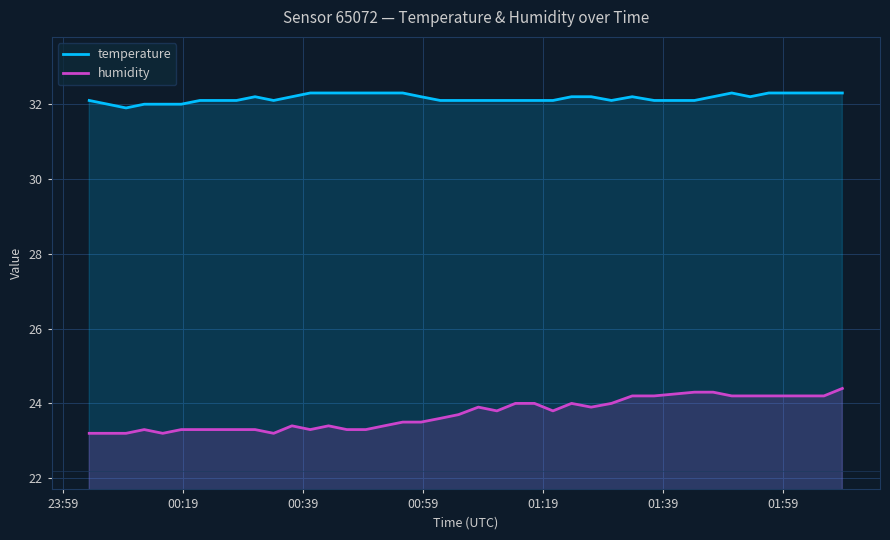

True or false: humidity and temperature intersect in this chart.

False